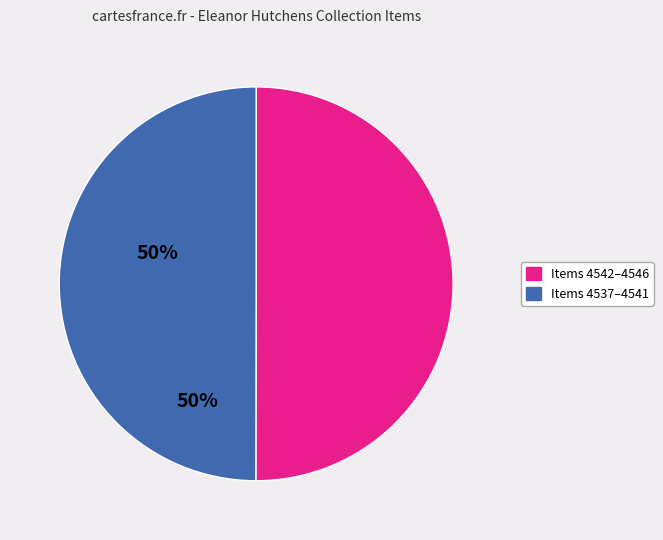

Is there a majority slice in this chart?

No